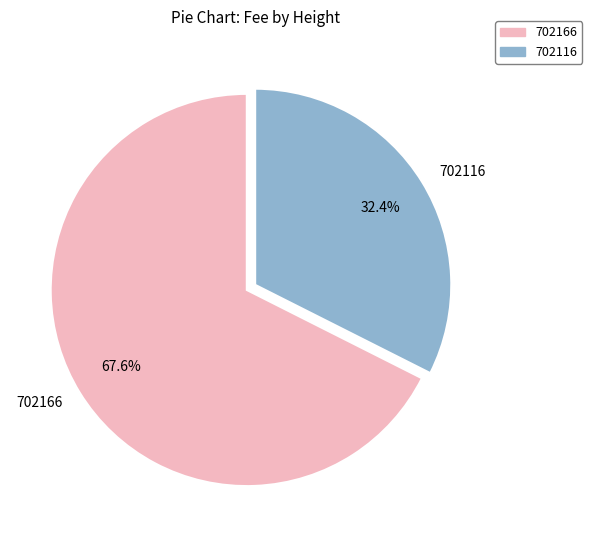

What percentage do 702116 and 702166 together represent?

100.0%